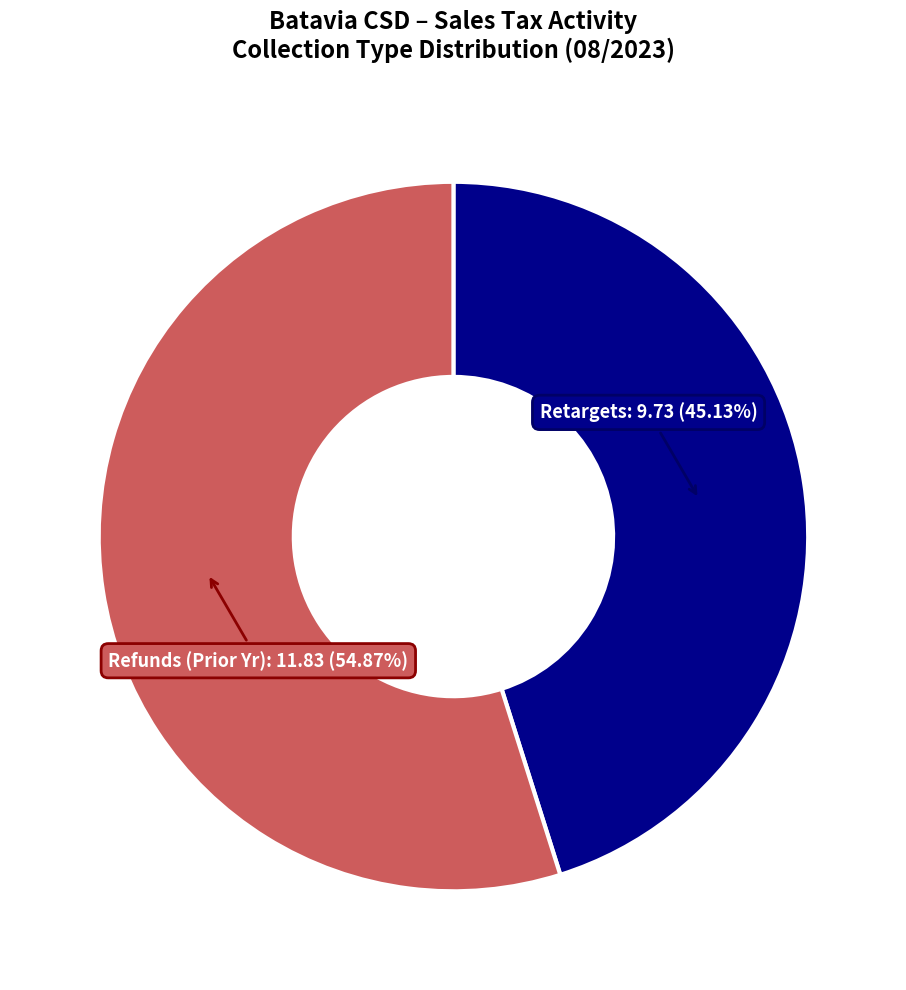

To the nearest percent, what is the average slice percentage?

50%